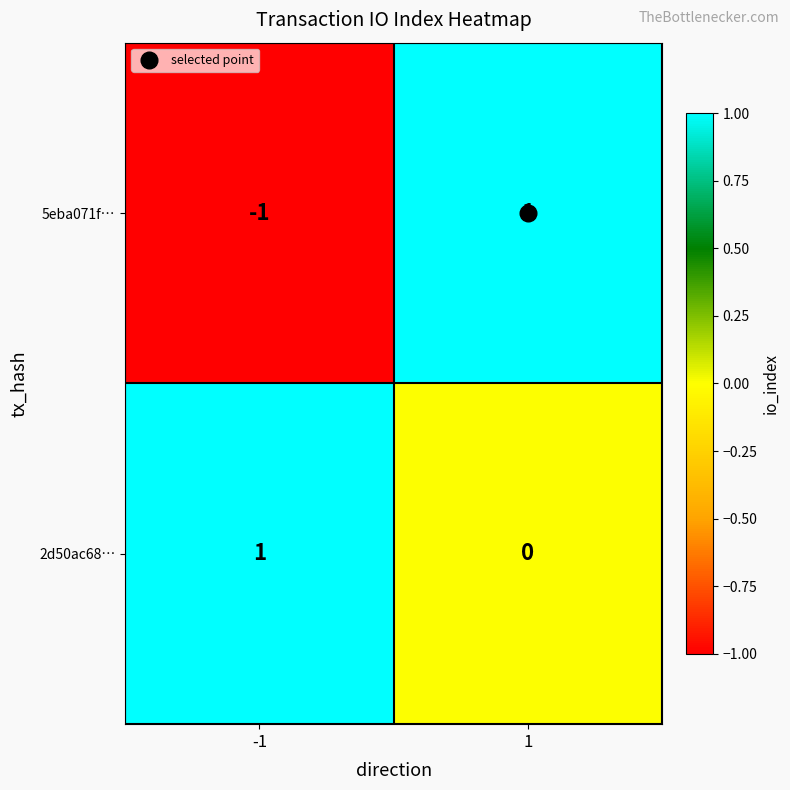

Is it true that 2d50ac68… equals 0 at 1?

True